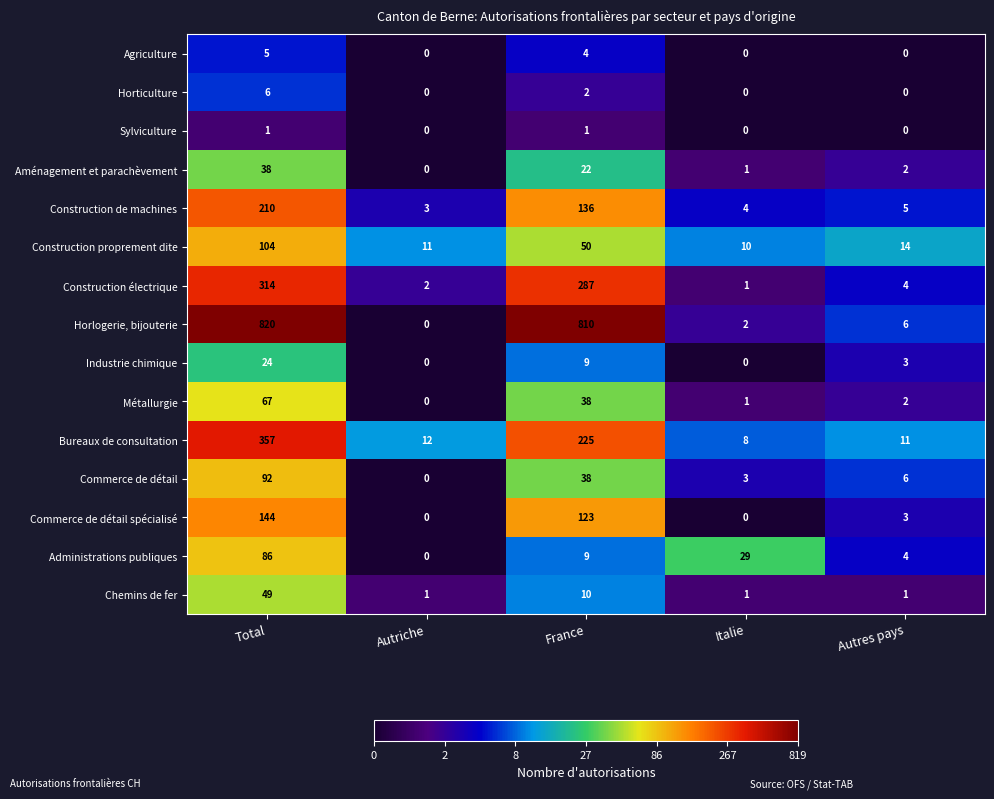

The value of Construction électrique at Autriche is 3. True or false?

False